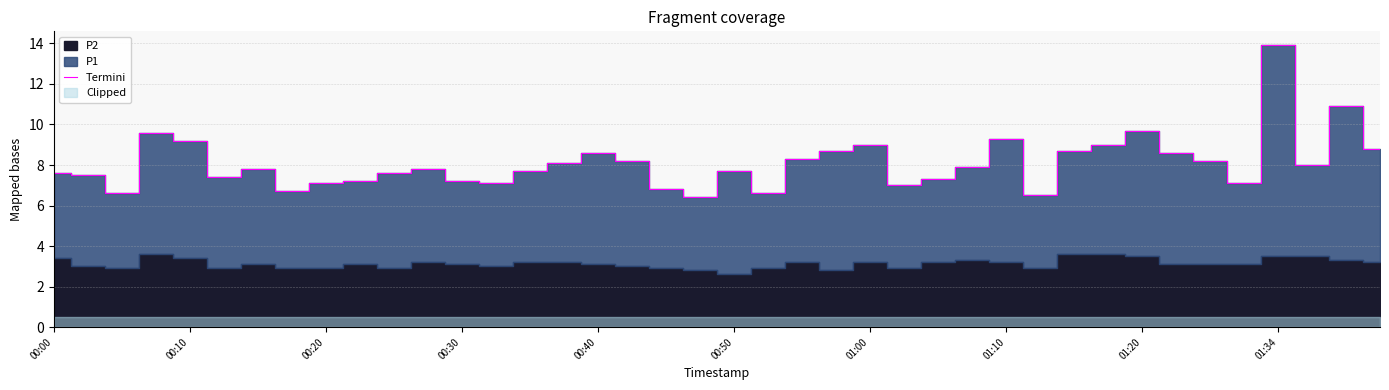

What is the minimum value for Termini?

6.4